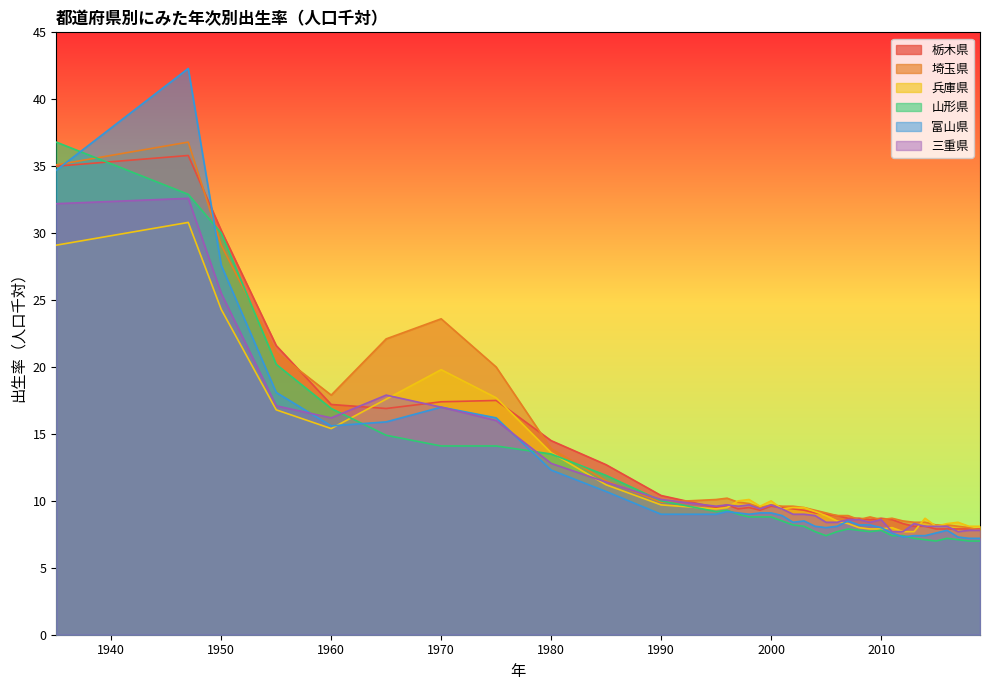

The value of 栃木県 at 1980 is 4.5. True or false?

False